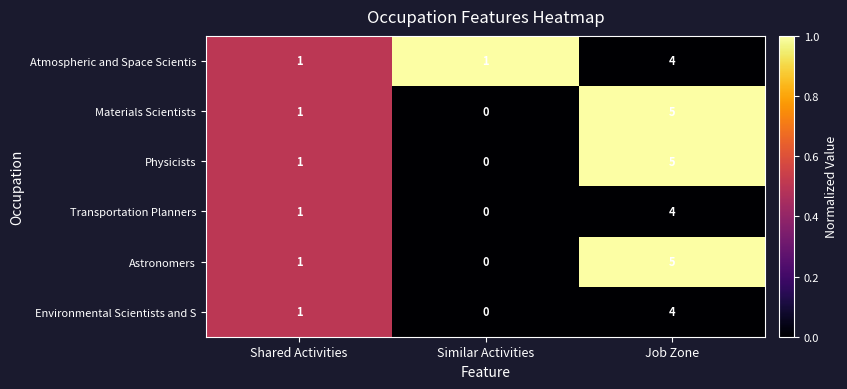

Read the Materials Scientists value at Job Zone.

5